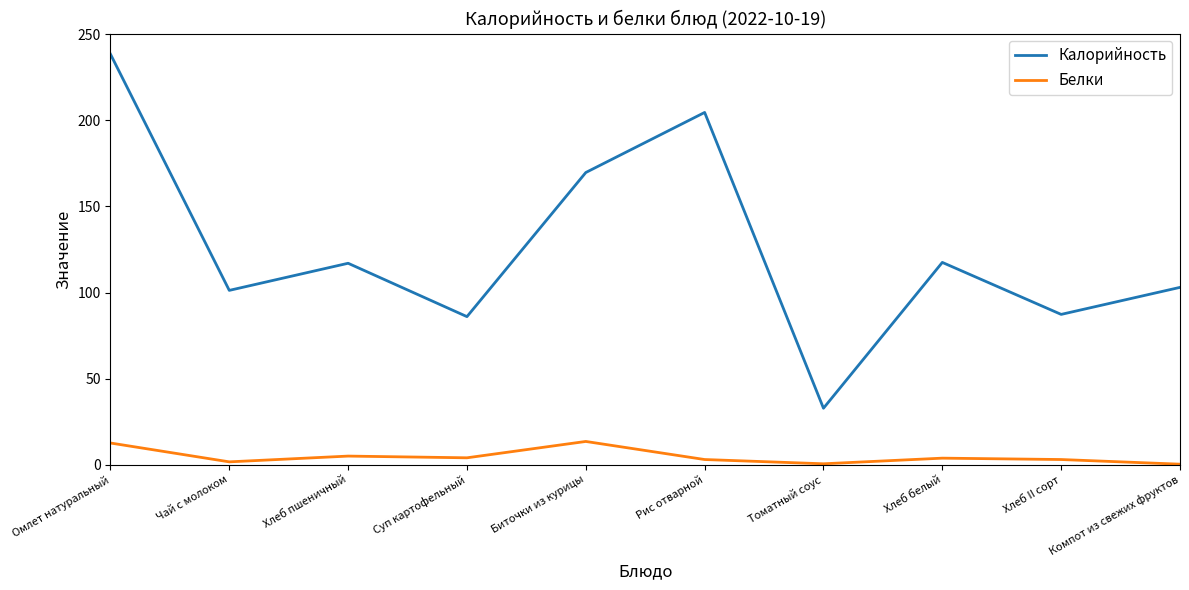

The value of Калорийность at Томатный соус is 32.8. True or false?

True